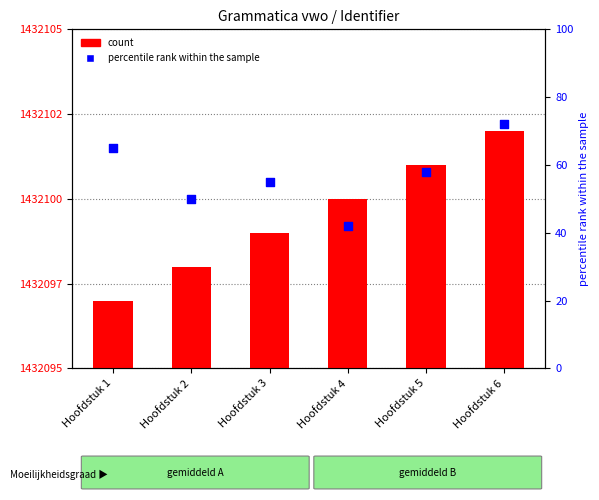

What is the total value across all series at Hoofdstuk 4?

1432142